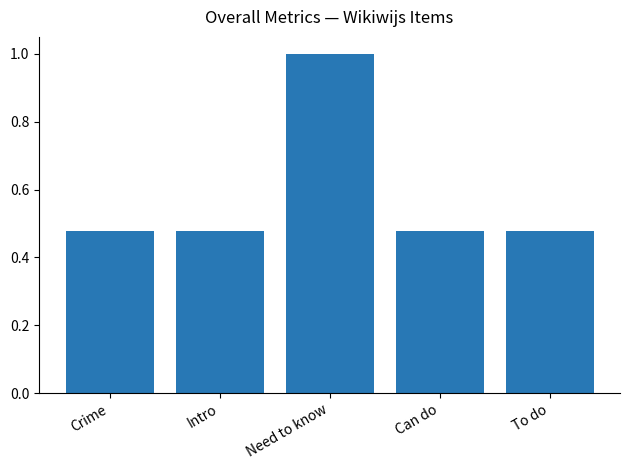

What is the average value?

0.6